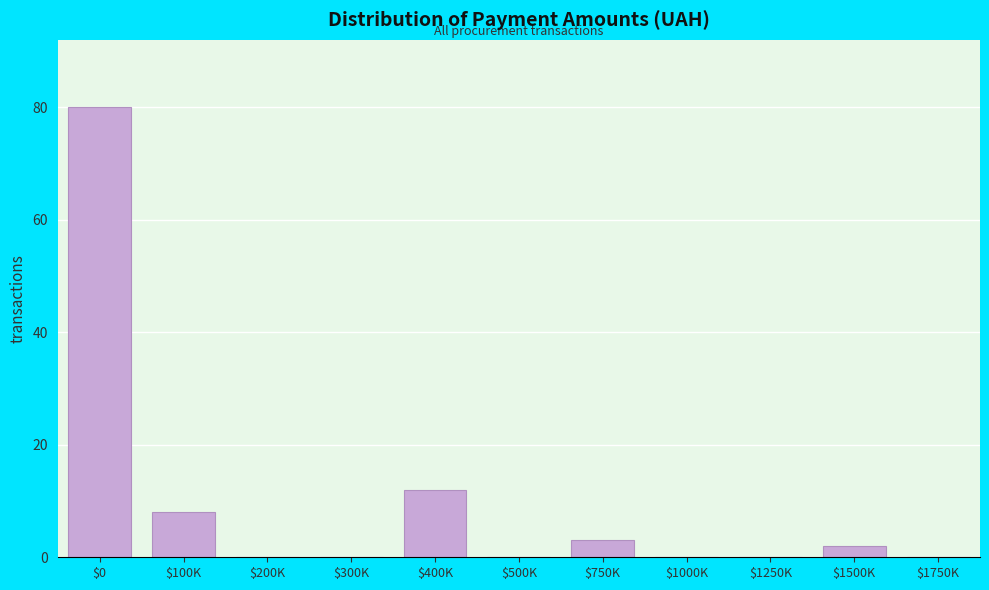

Read the value at $100K.

8